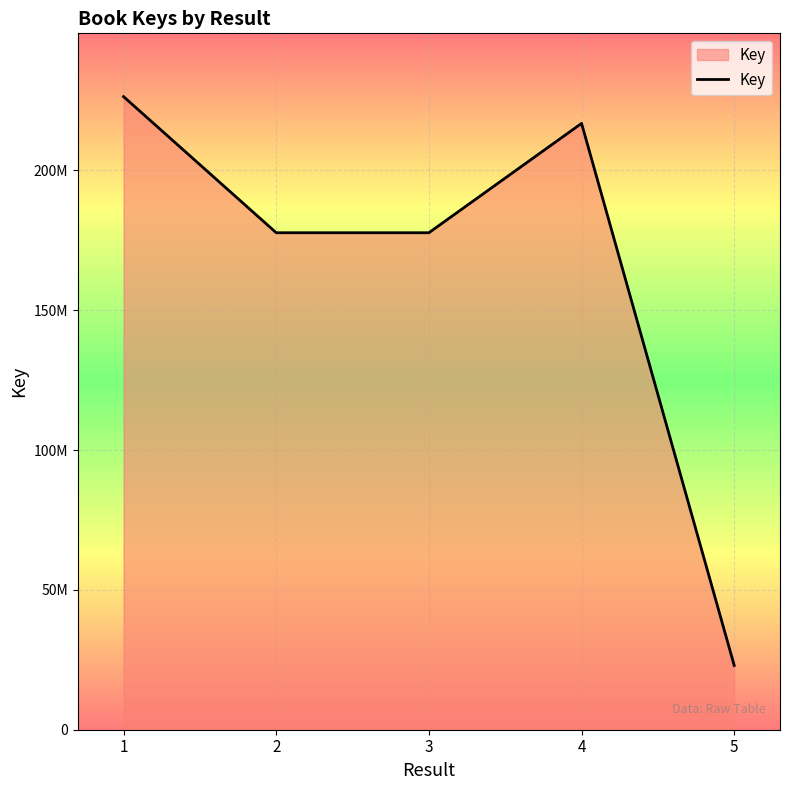

List the labels in order of value, smallest first.

5, 2, 3, 4, 1